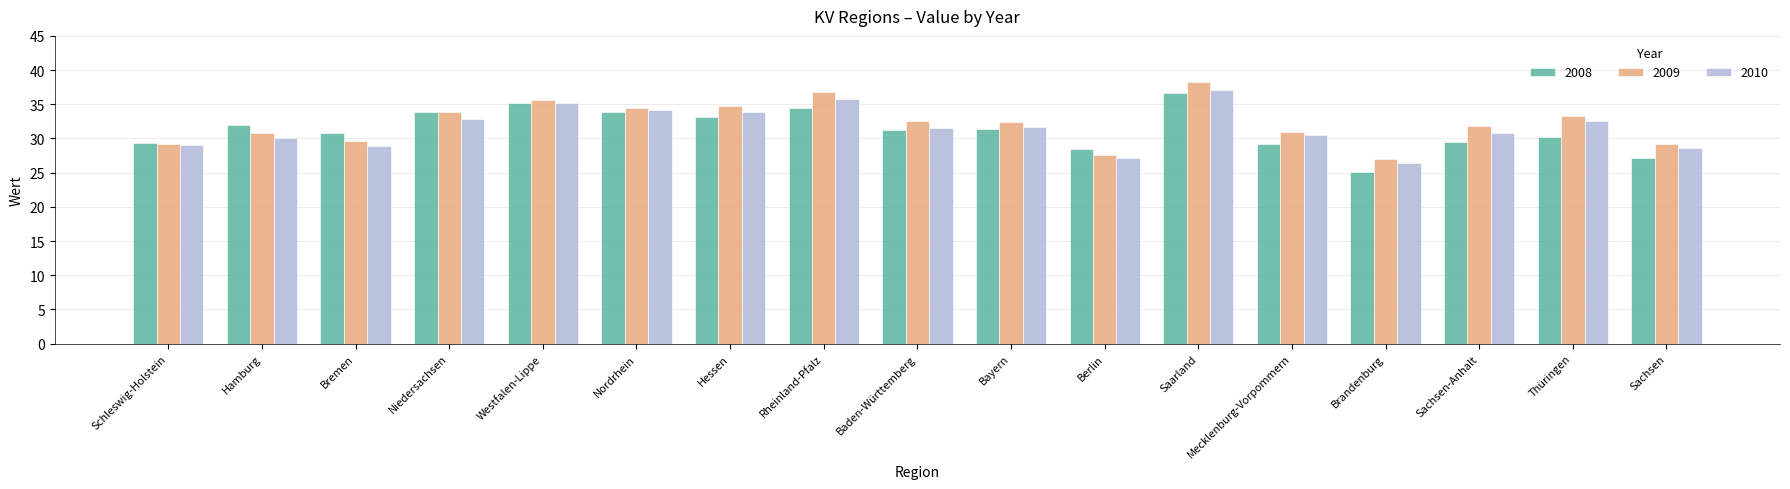

Which category has the lowest value across all series?

Brandenburg